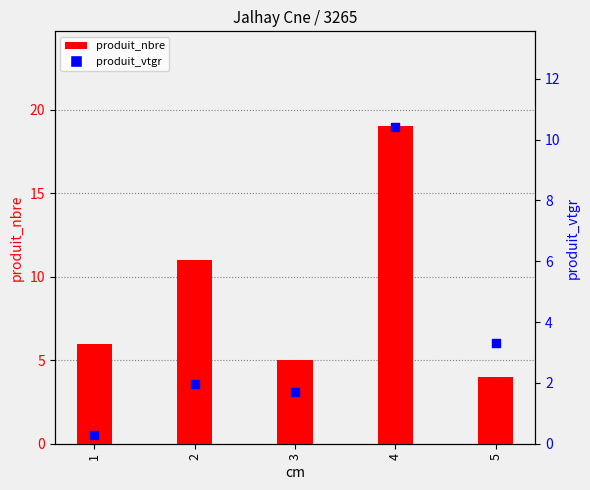

At how many categories does at least one series exceed 16?

1